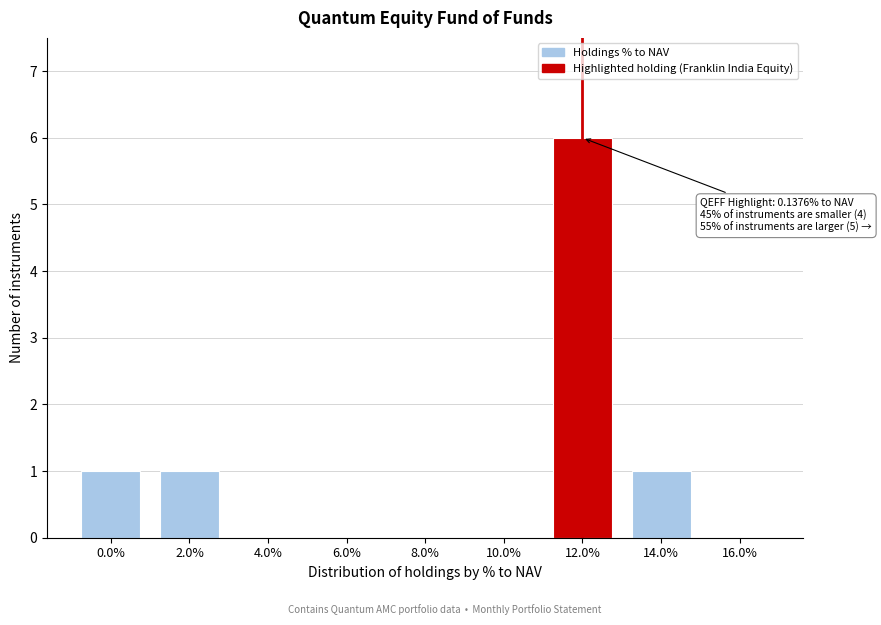

Reading right to left, transcribe all the data shown in this chart.

16.0%=0	14.0%=1	12.0%=6	10.0%=0	8.0%=0	6.0%=0	4.0%=0	2.0%=1	0.0%=1